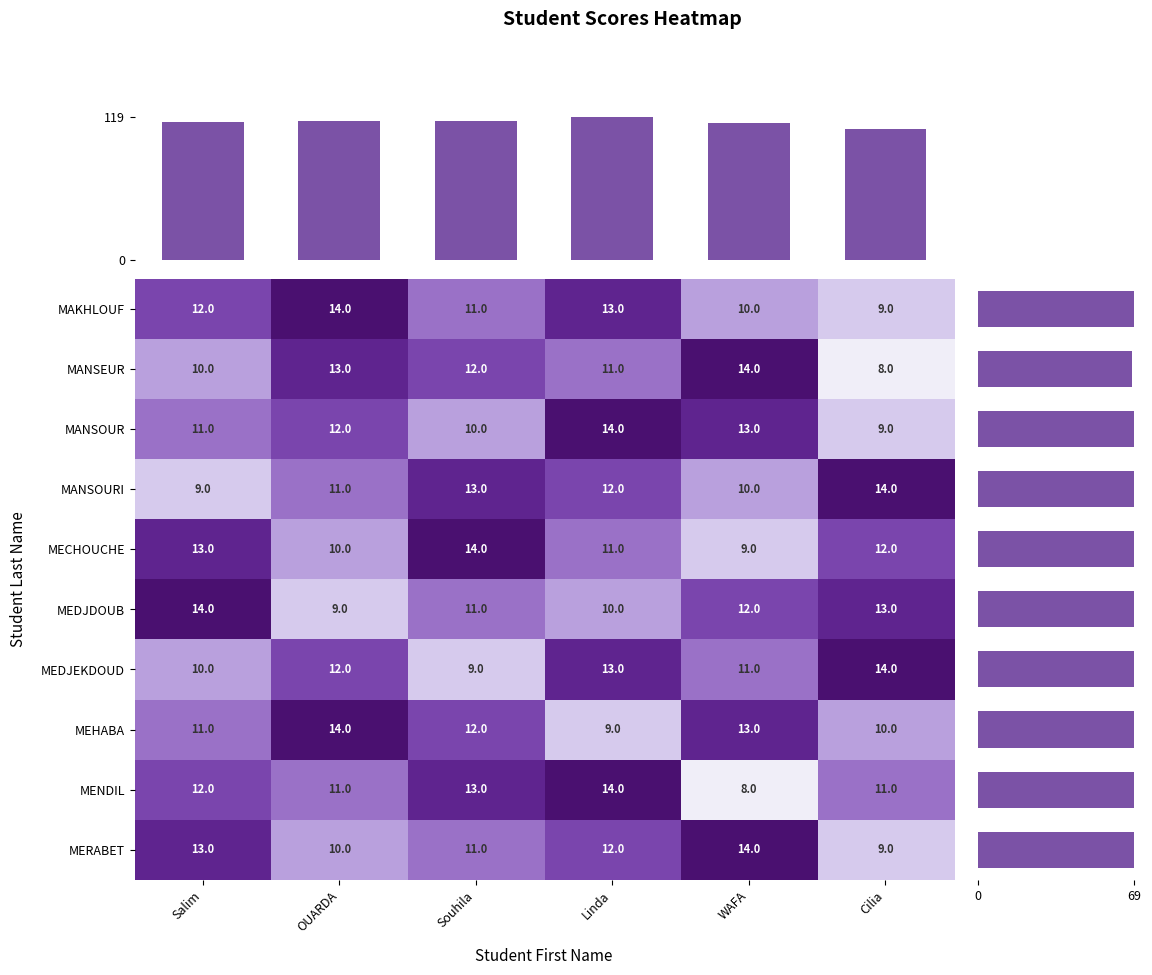

Which has a higher value, Salim or Cilia?

Salim